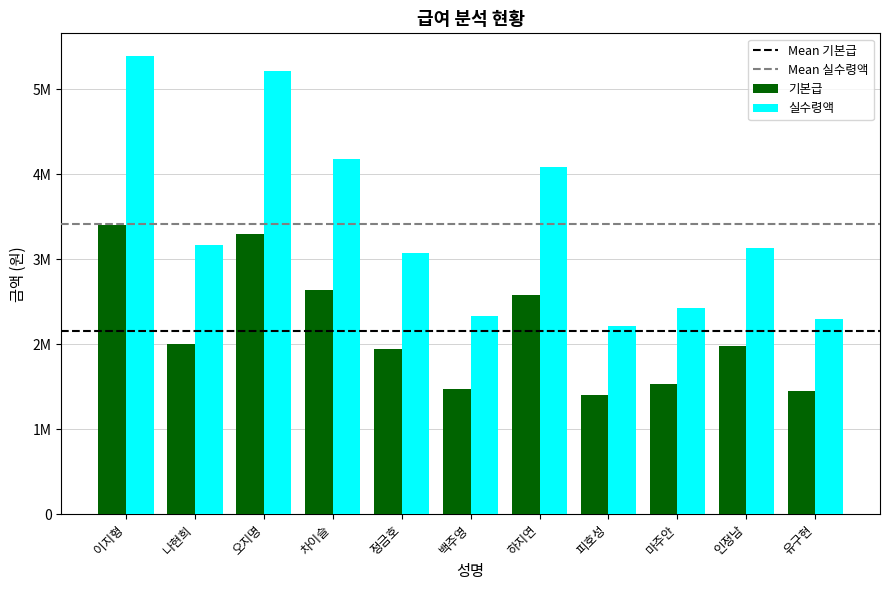

What is the label of the 6th bar from the left?

백주영